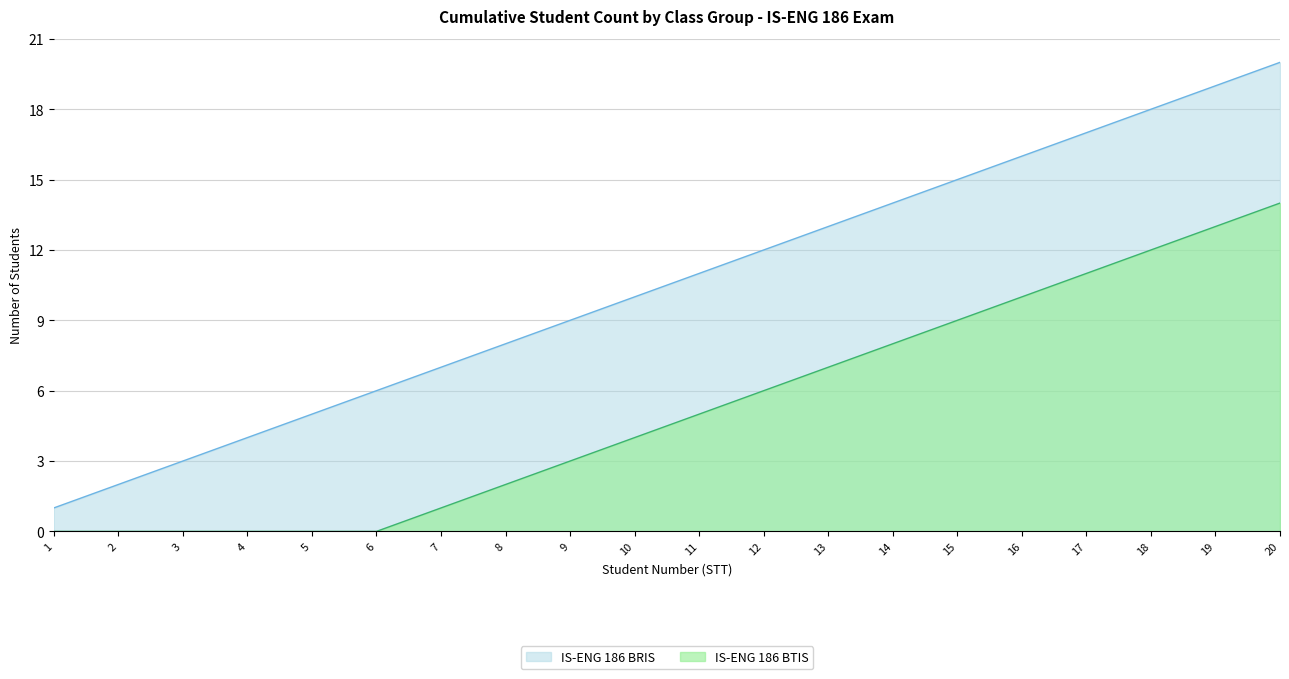

What is the difference between the IS-ENG 186 BTIS values at 17 and 20?

3